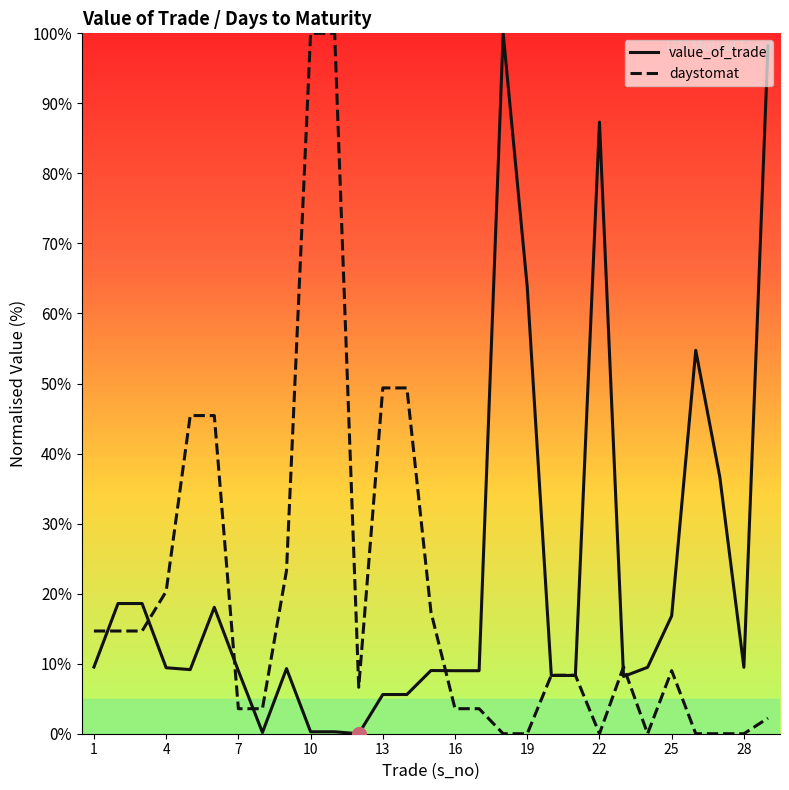

What is the maximum value for daystomat?

100.0